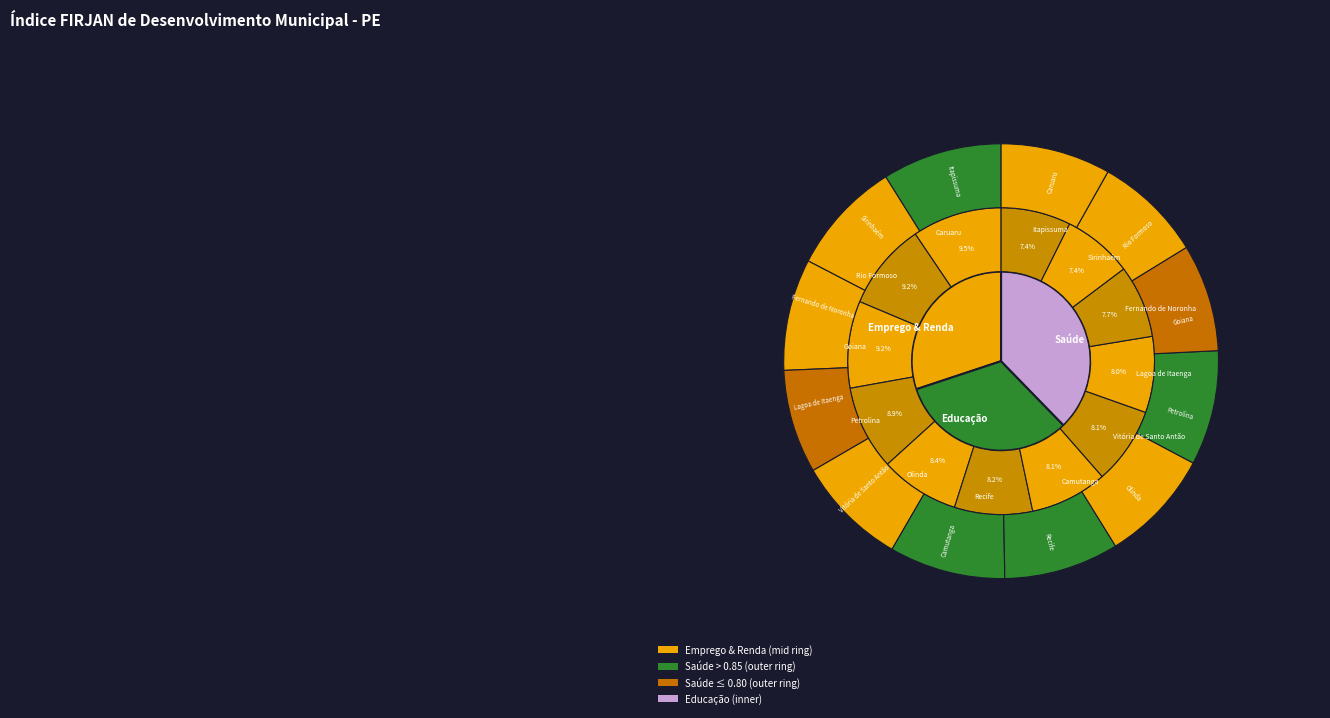

What is the spread (max minus min) of values at Rio Formoso?

0.2